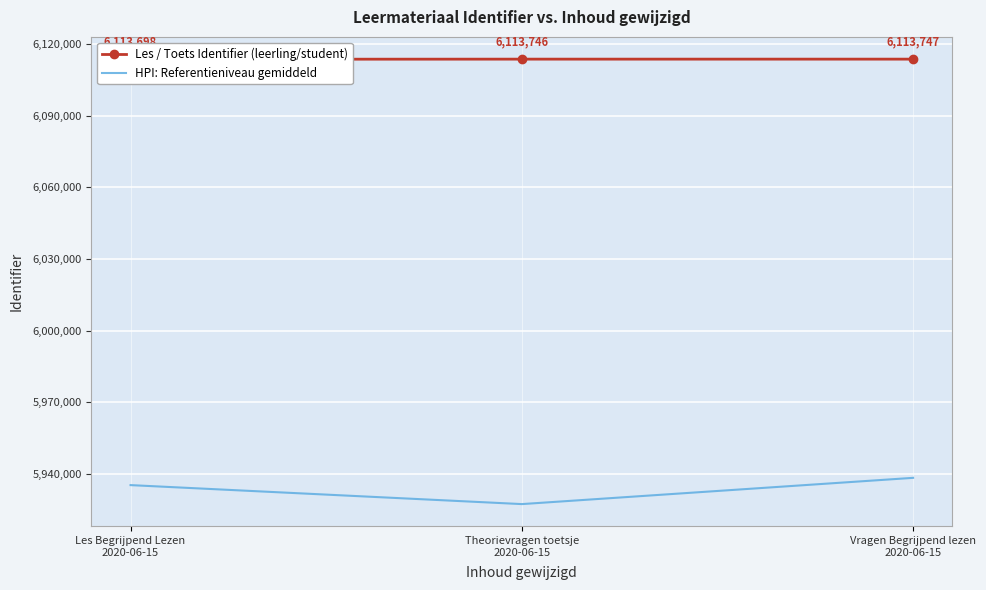

What is the label of the 1st point from the right?

Vragen Begrijpend lezen
2020-06-15